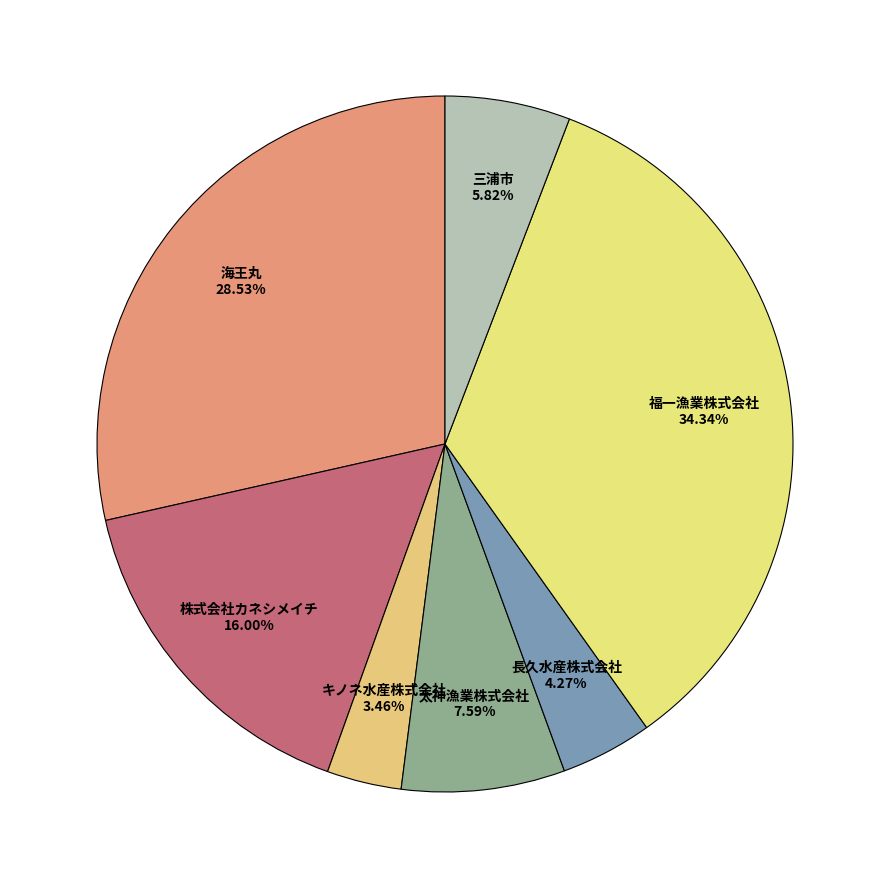

To the nearest percent, what is the difference between the 福一漁業株式会社 and キノネ水産株式会社 slice percentages?

31%